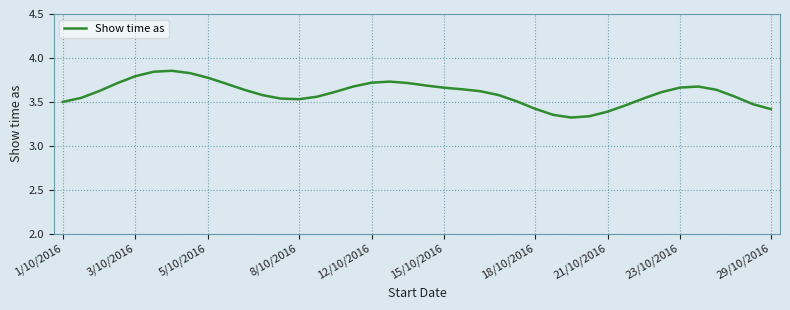

What is the difference between the maximum and minimum values?

0.5